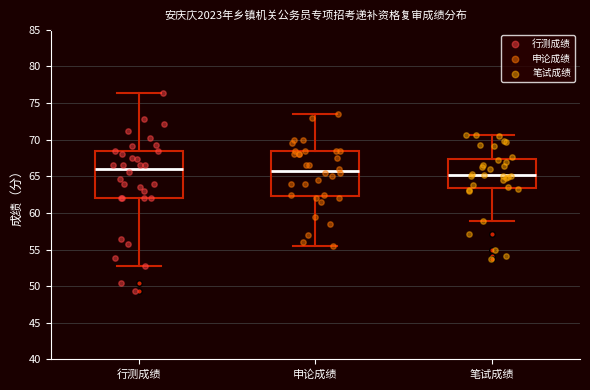

Where is the upper edge of the box for 笔试成绩 on the y-axis? The values are not printed on the chart, so give them approximately, as read against the axis.

67.5